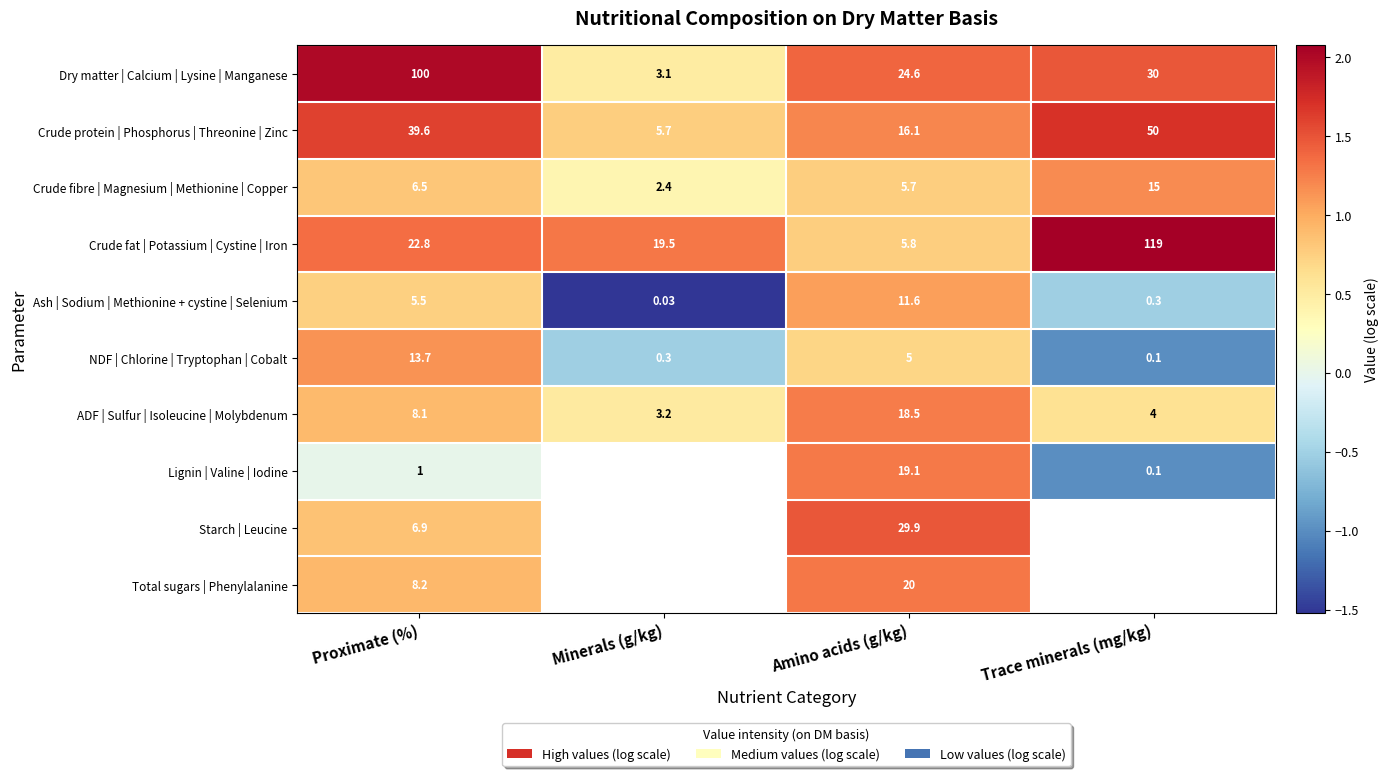

List the labels in order of Dry matter | Calcium | Lysine | Manganese value, smallest first.

Minerals (g/kg), Amino acids (g/kg), Trace minerals (mg/kg), Proximate (%)